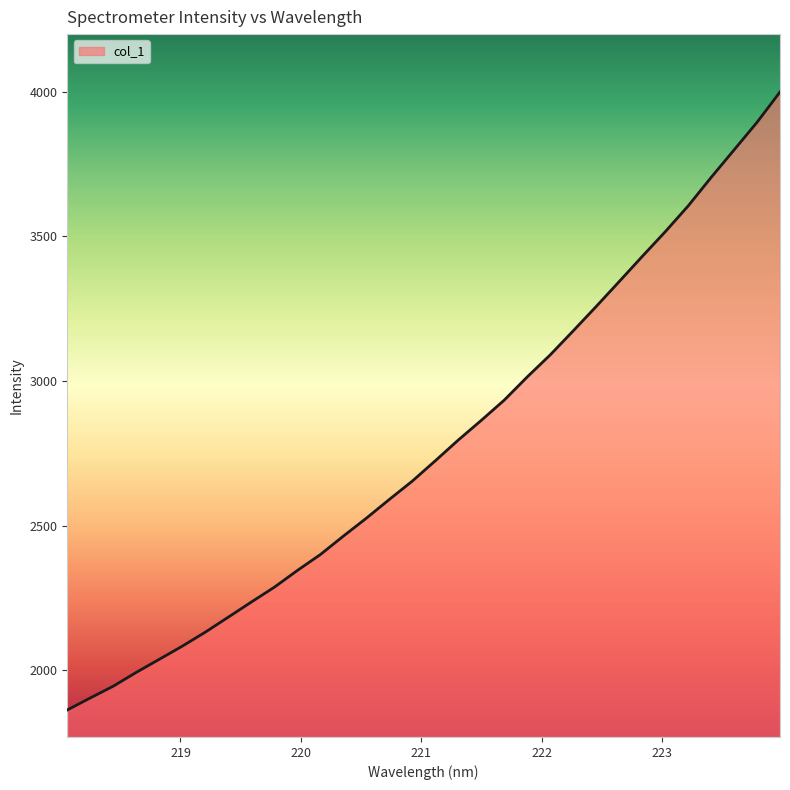

What is the maximum value shown in the chart?

3998.8